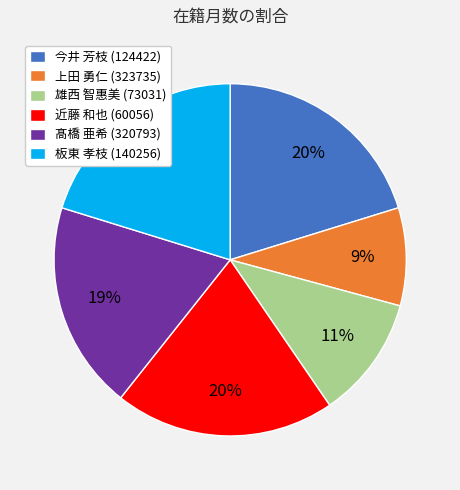

Which slice is the smallest?

上田 勇仁 (323735)